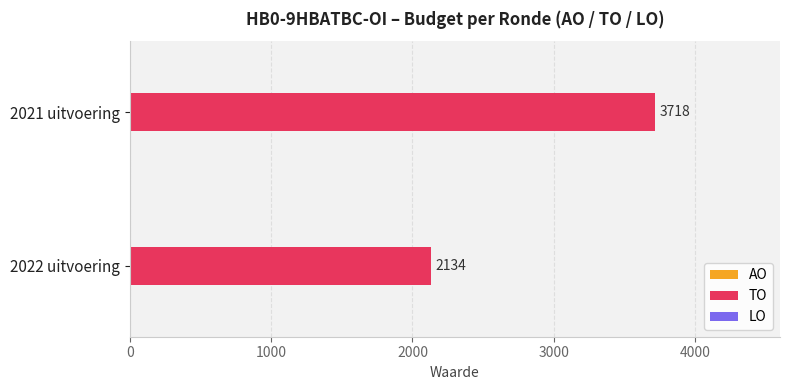

Is it true that the value at 2022 uitvoering is 2134?

True